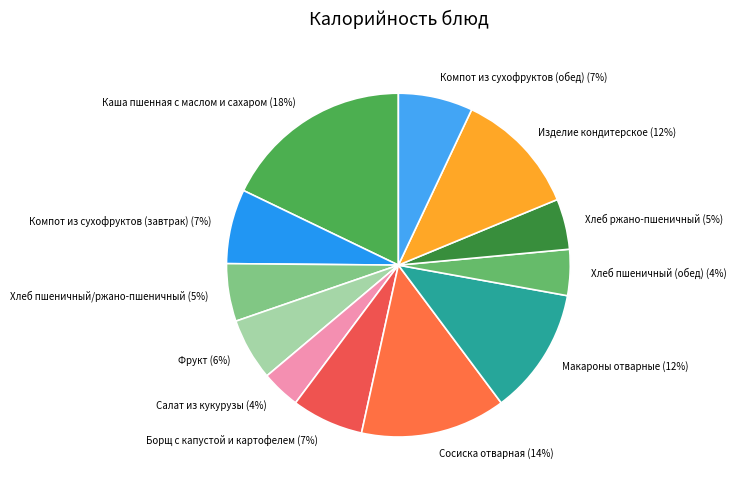

What percentage is the Хлеб пшеничный (обед) slice, to the nearest percent?

4%